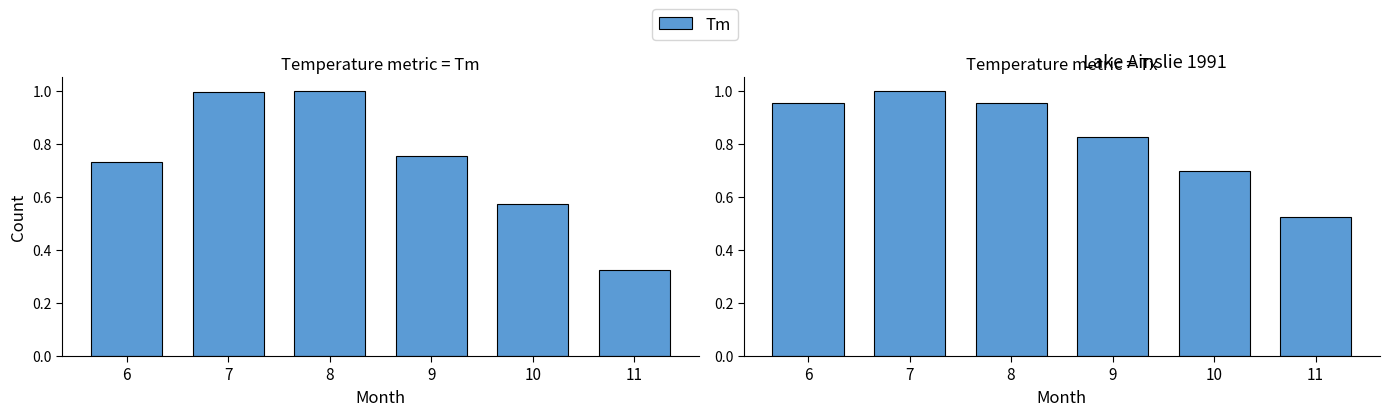

What is the value of the Tm bar at the 3rd from the left?

1.0